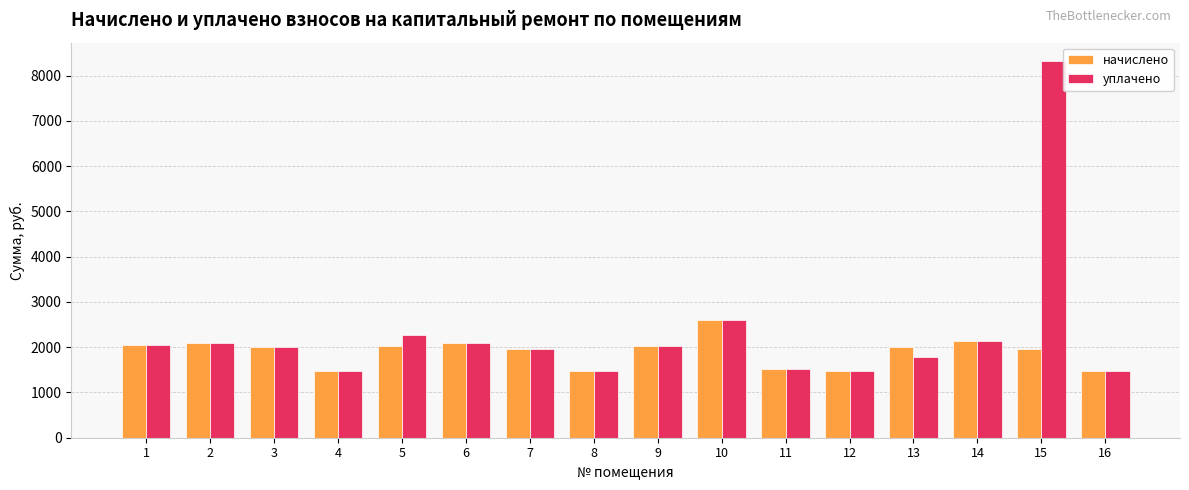

What is the maximum value for уплачено?

8309.9